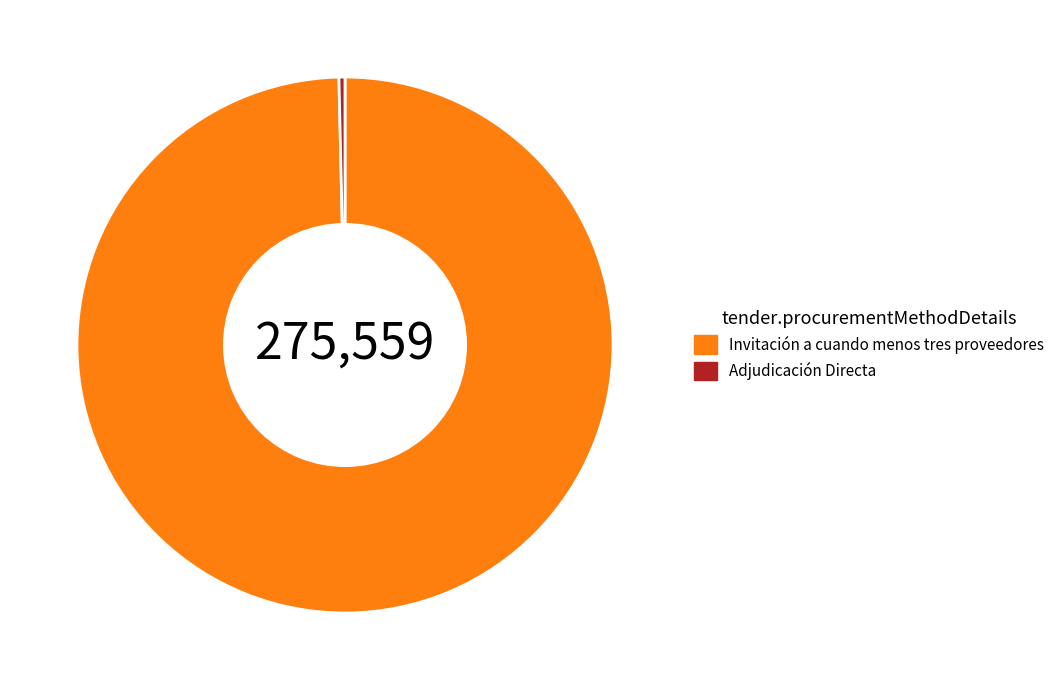

Count the number of slices in the pie.

2